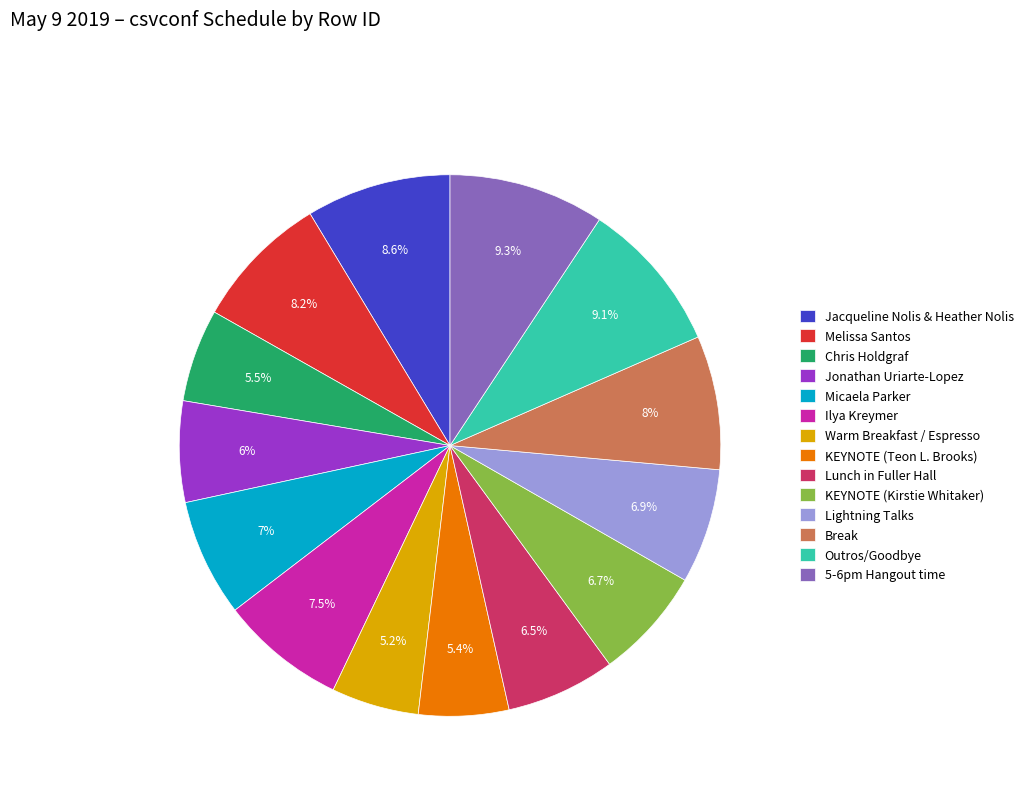

Does Lightning Talks represent more than half of the total?

No